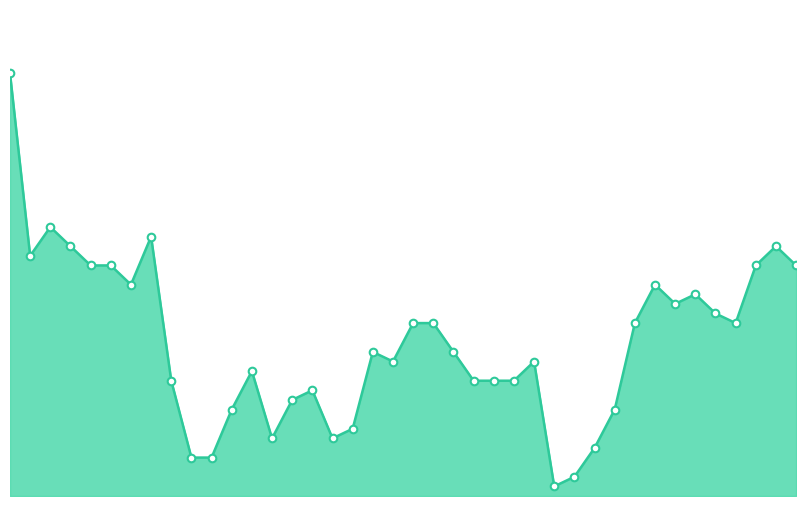

Which series reaches the maximum Y coordinate?

Buyer's Share line